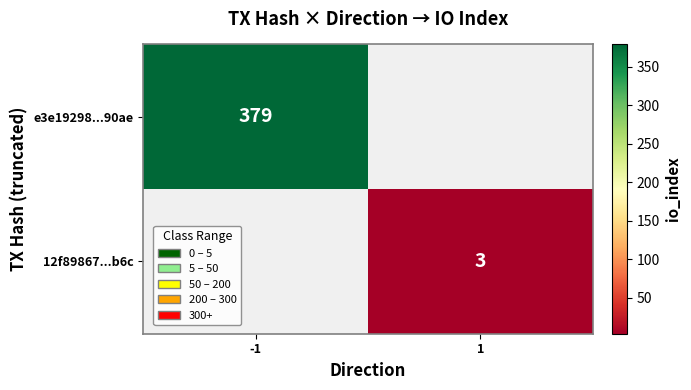

Is it true that 12f89867...b6c equals 3 at 1?

True